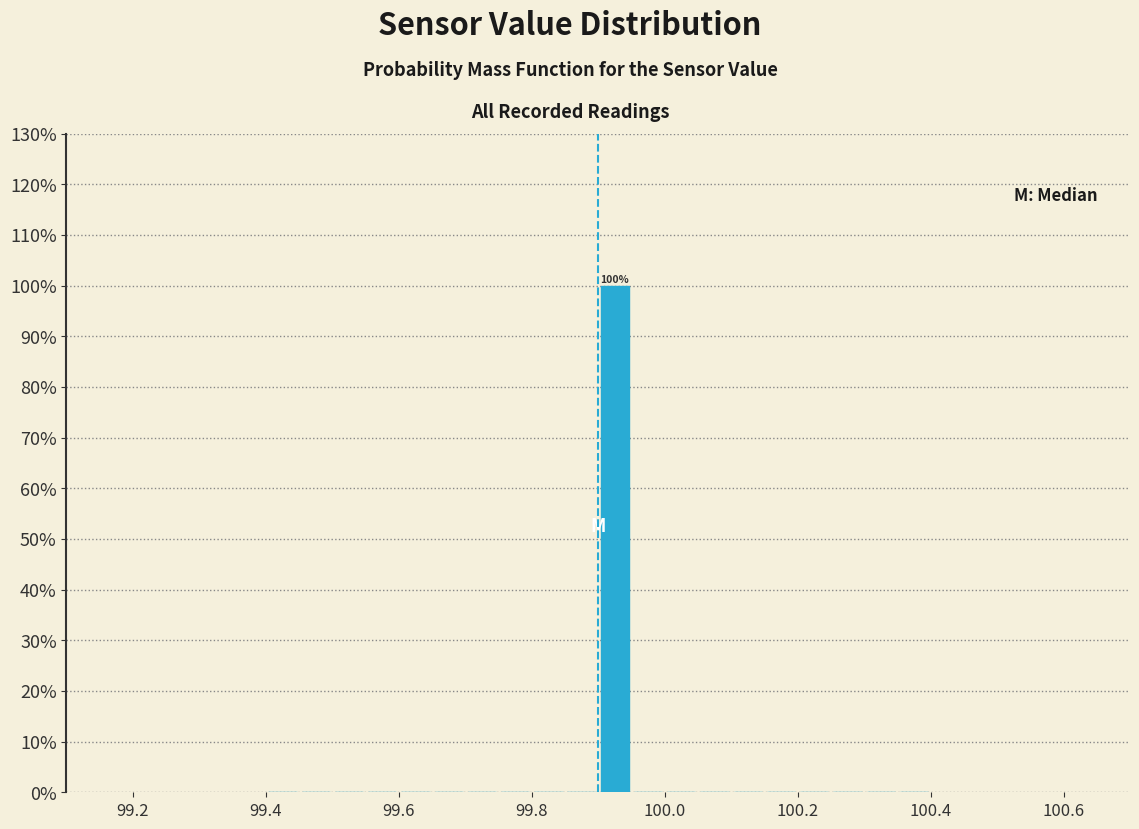

Read against the x-axis, roughly where is the centre of the tallest bar?

99.92